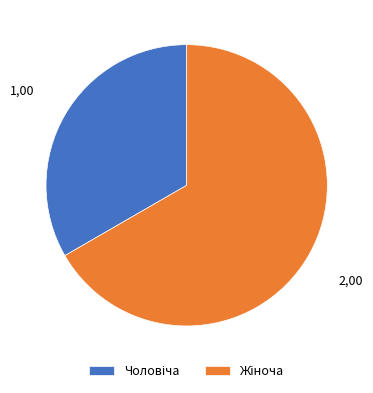

Count the number of slices in the pie.

2